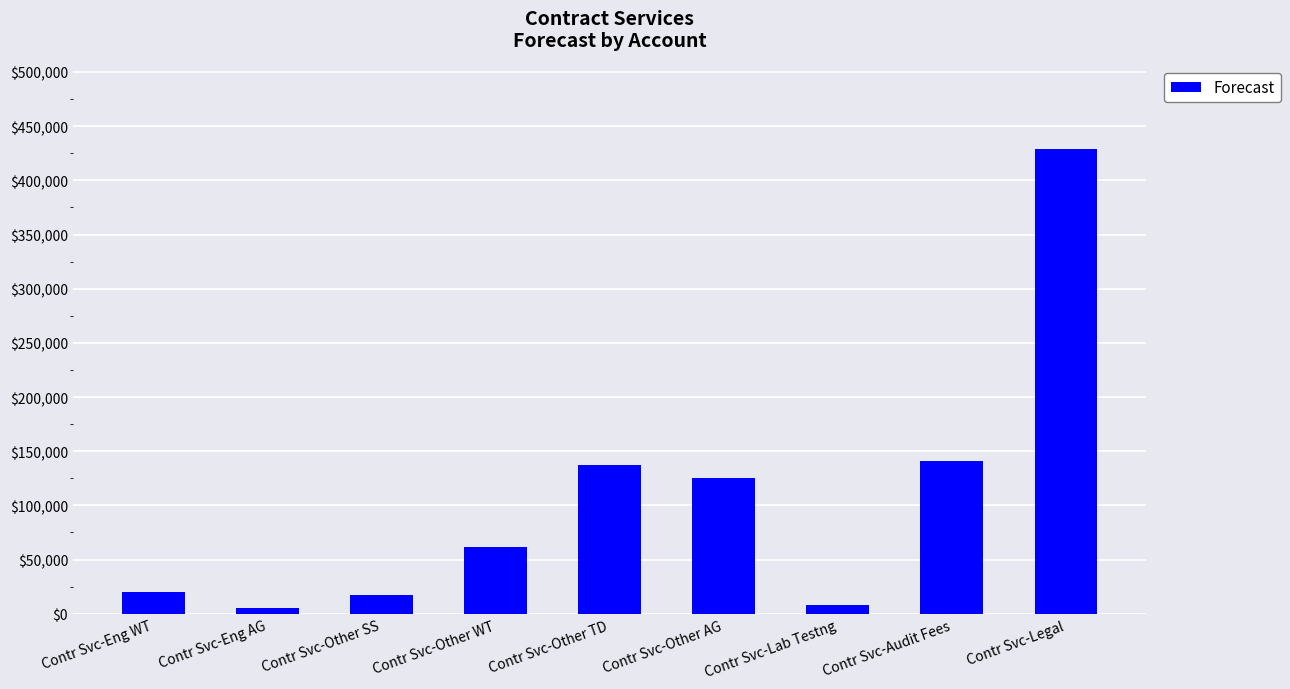

What is the maximum value shown in the chart?

428856